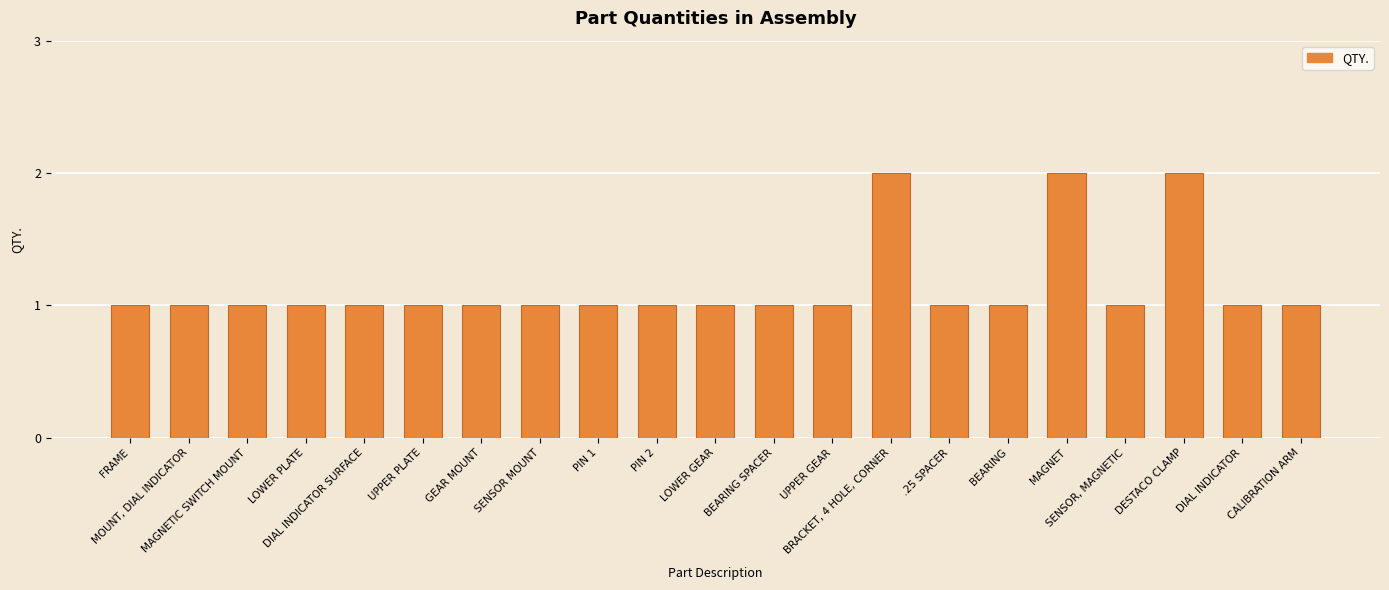

What is the sum of all values?

24